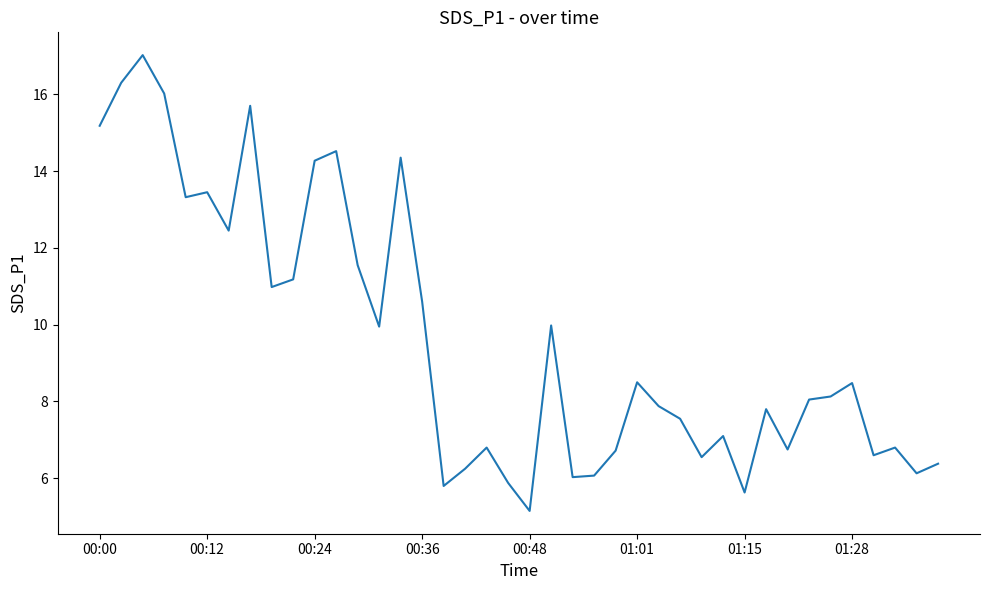

What is the greatest value displayed?

17.0